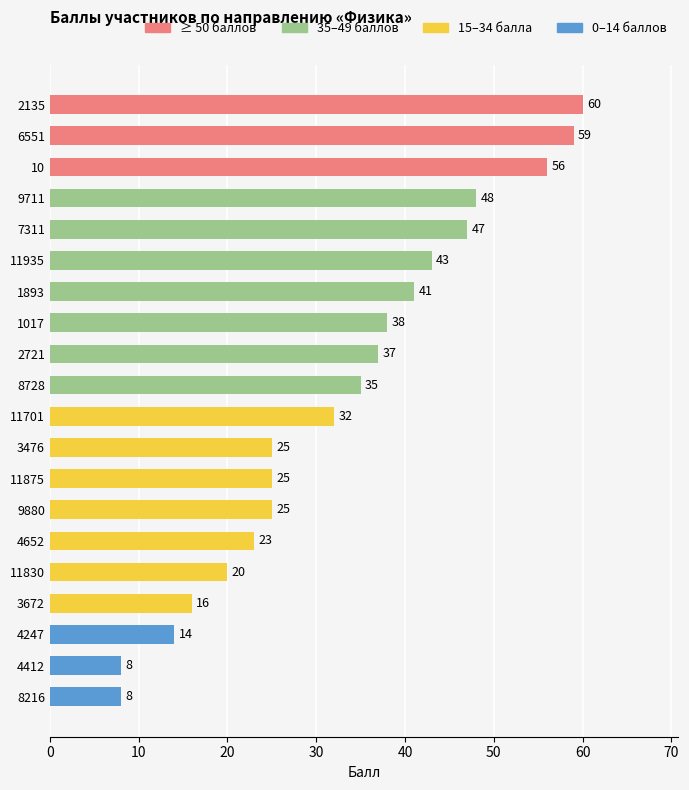

True or false: the data shows 58 at 2721.

False